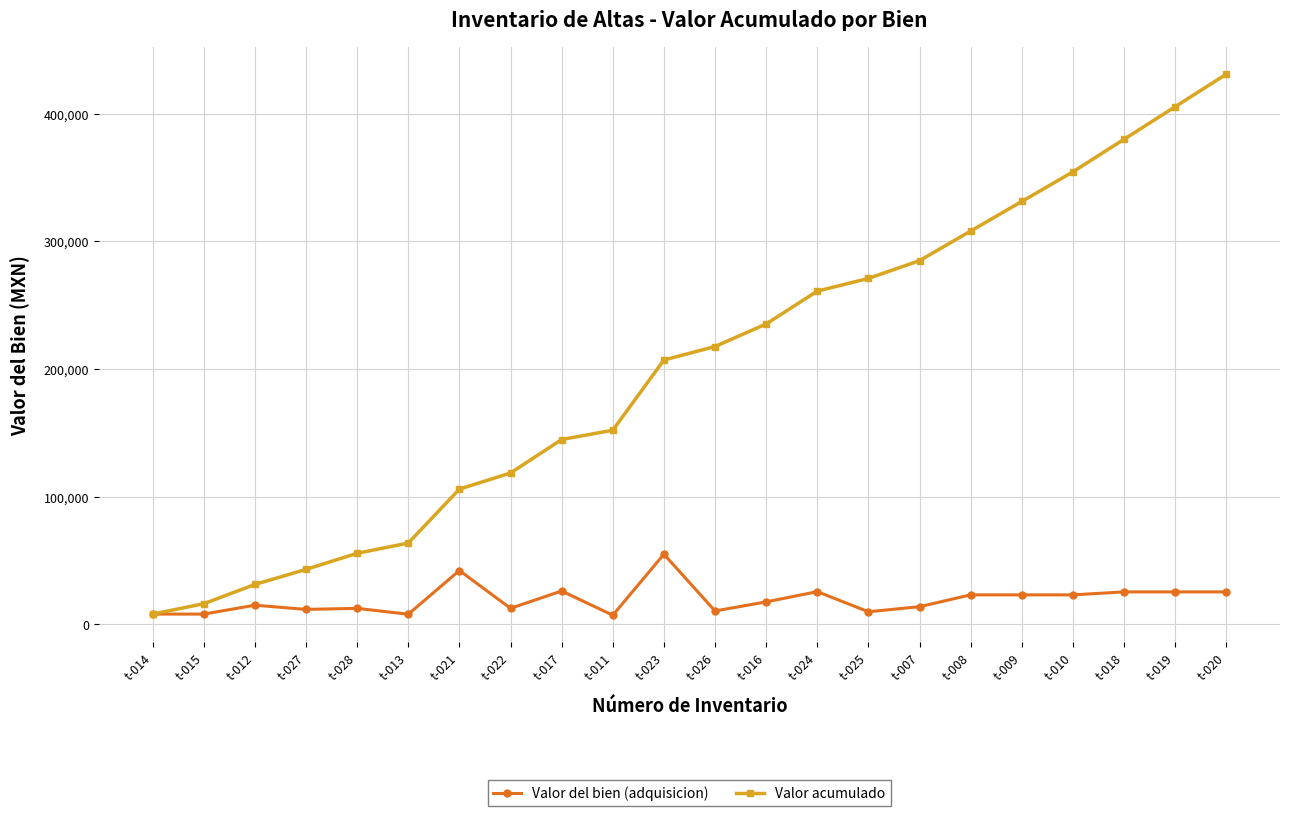

Is it true that Valor acumulado equals 28577.0 at t-022?

False